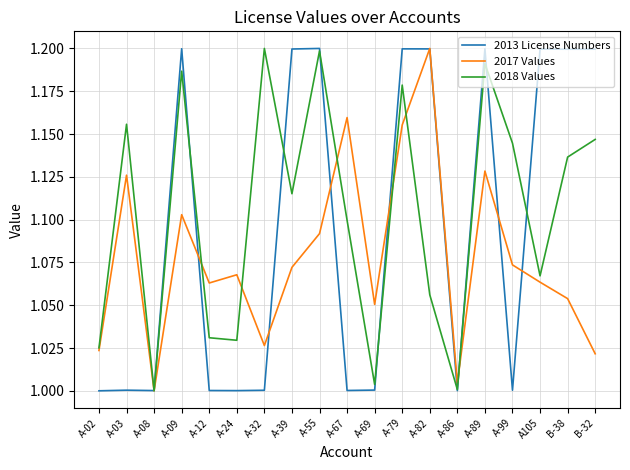

Is the value of 2013 License Numbers at A-86 greater than the value of 2017 Values at A-99?

No